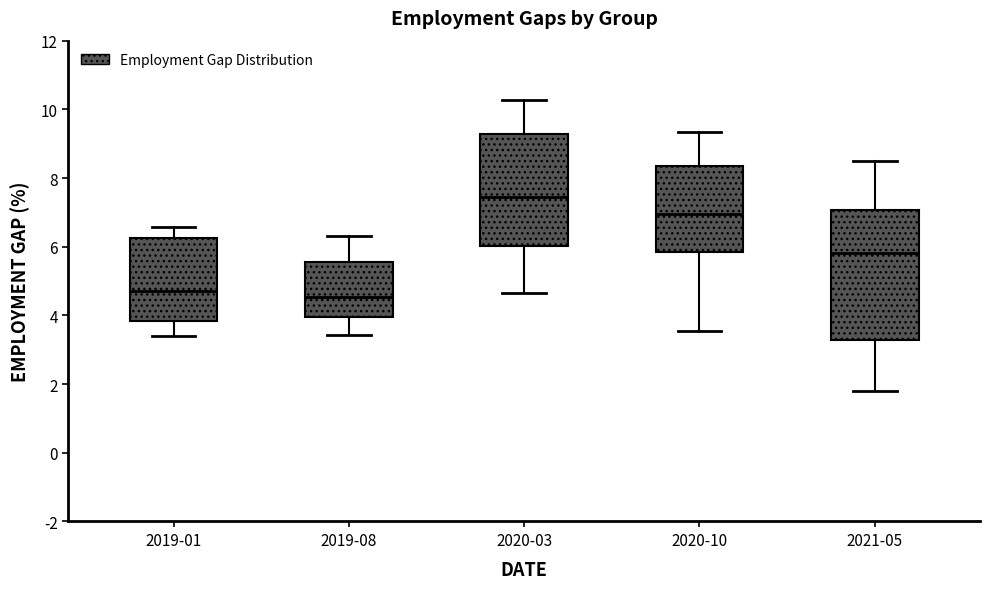

Reading left to right, transcribe this box plot: for each box, give where its median line is, the range the box spans, and where its two whiskers end, as read against the y-axis. The values are not printed on the chart, so give them approximately, as read against the axis.

2019-01: median 4.8, box 3.8 to 6.2, whiskers 3.4 to 6.6
2019-08: median 4.6, box 4.0 to 5.6, whiskers 3.4 to 6.2
2020-03: median 7.4, box 6.0 to 9.2, whiskers 4.6 to 10.2
2020-10: median 7.0, box 5.8 to 8.4, whiskers 3.6 to 9.4
2021-05: median 5.8, box 3.2 to 7.0, whiskers 1.8 to 8.6